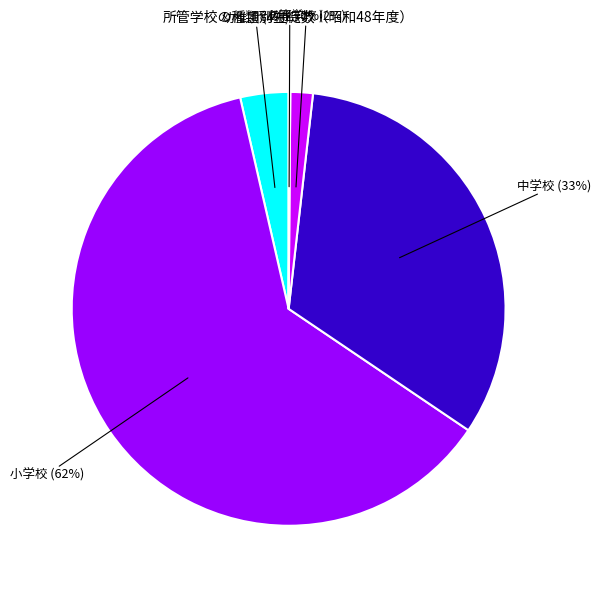

Is there a majority slice in this chart?

Yes